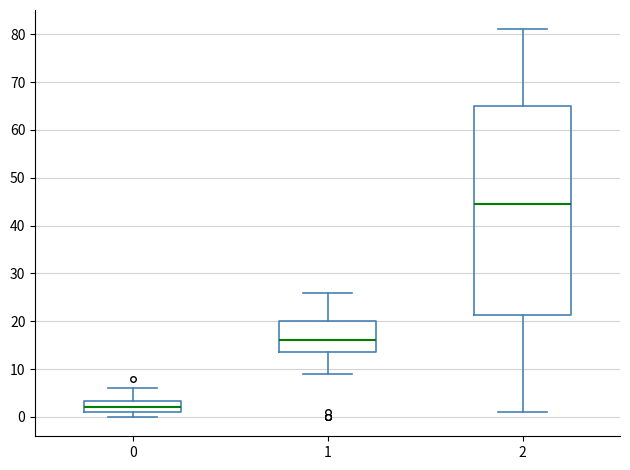

Reading left to right, read every box against the y-axis: the position of its median line, the range the box covers, and the ends of its whiskers. The values are not printed on the chart, so give them approximately, as read against the axis.

0: median 2, box 1 to 3, whiskers 0 to 6
1: median 16, box 14 to 20, whiskers 9 to 26
2: median 45, box 21 to 65, whiskers 1 to 81